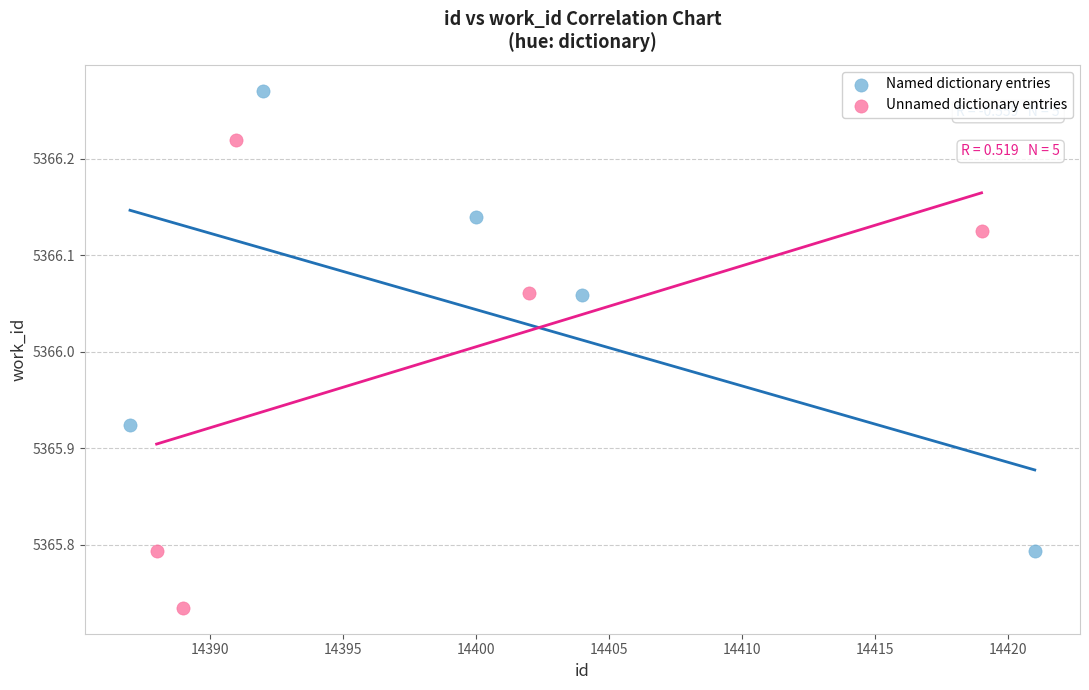

Which series reaches the minimum Y coordinate?

Unnamed dictionary entries